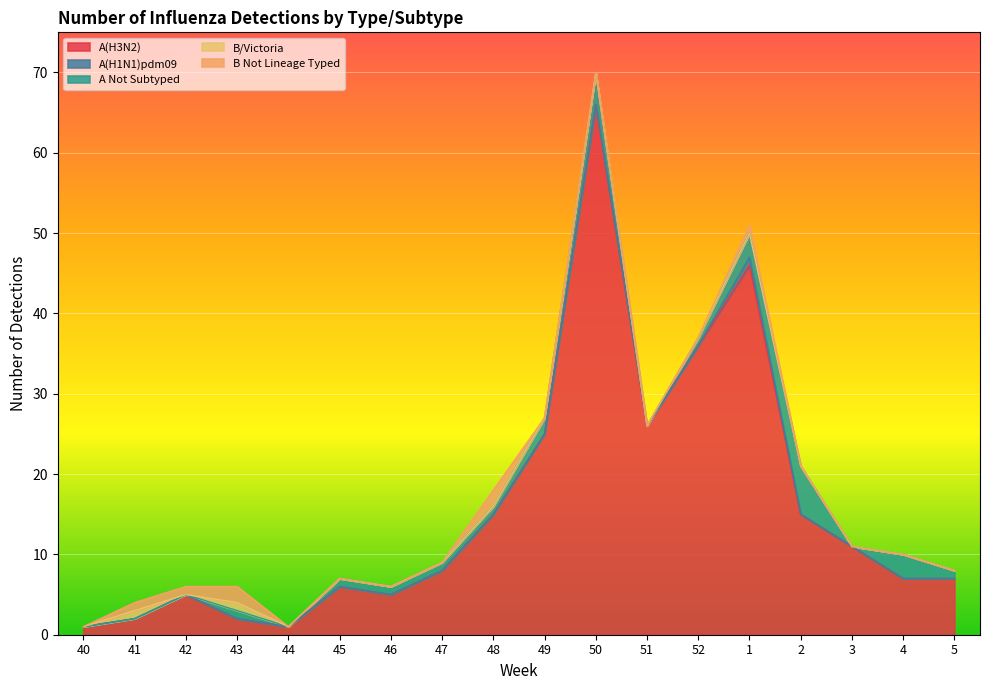

What is the sum of all A(H3N2) values?

284